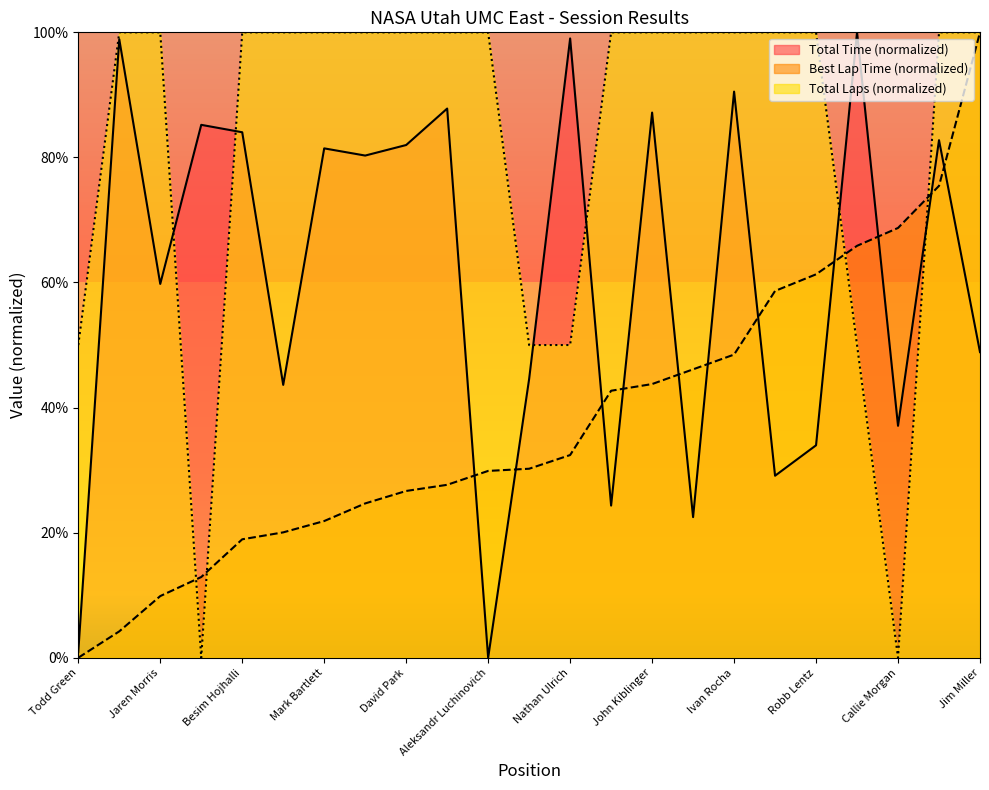

What value does the Best Lap time series have at Jaren Morris?

0.1